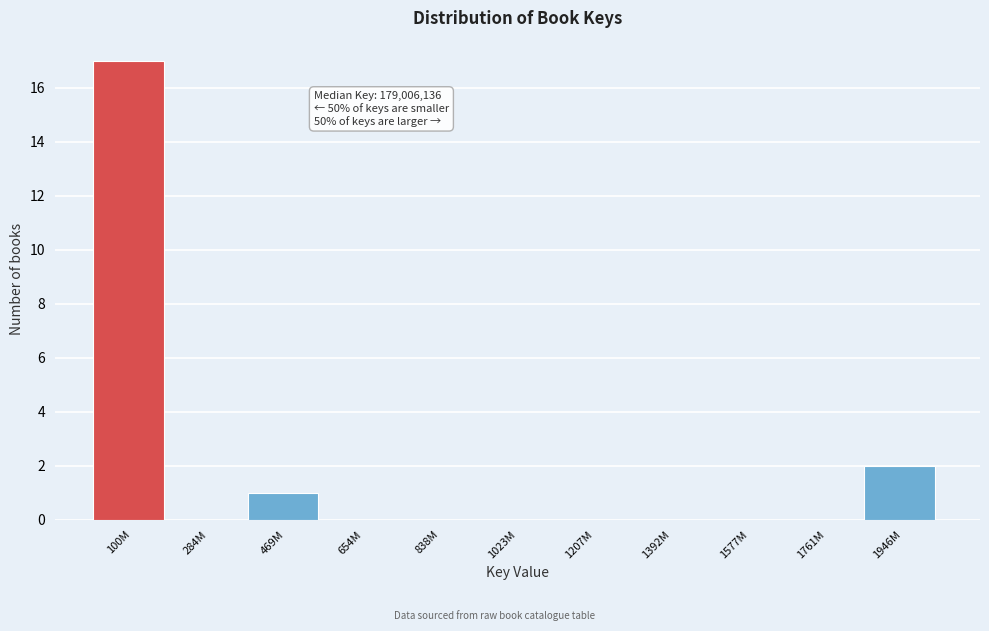

Reading left to right, transcribe all the data shown in this chart.

100M=17	284M=0	469M=1	654M=0	838M=0	1023M=0	1207M=0	1392M=0	1577M=0	1761M=0	1946M=2